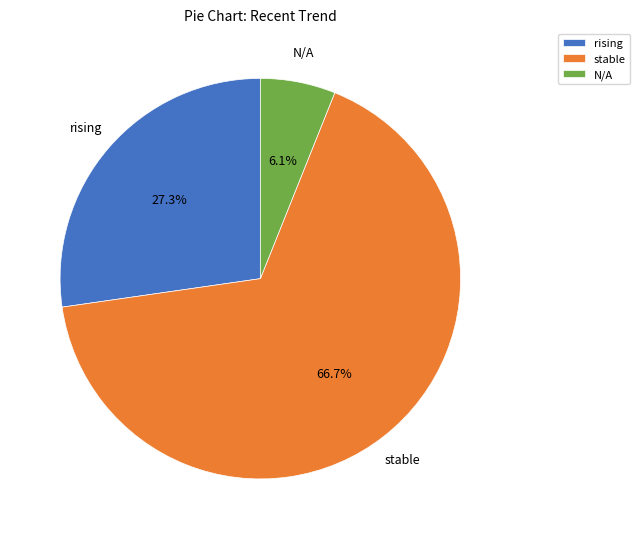

To the nearest percent, what percentage of the pie is stable?

67%